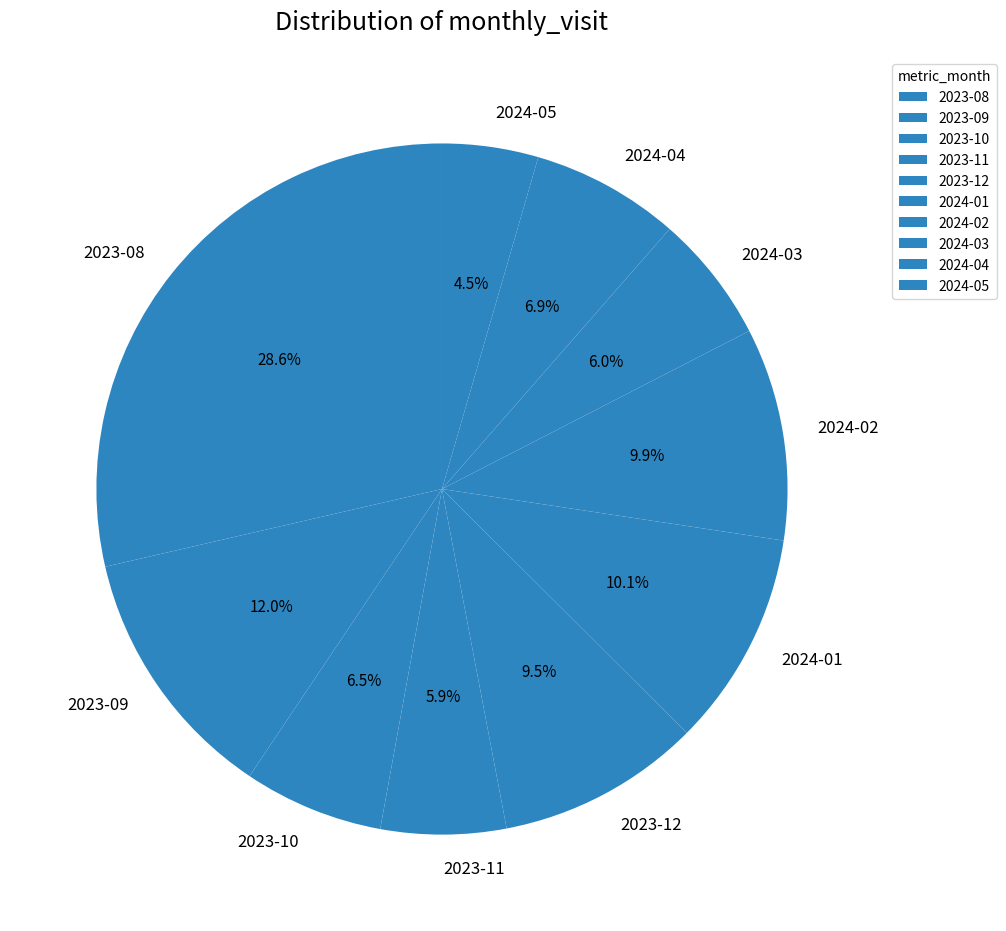

To the nearest percent, what percentage of the pie is 2023-11?

6%